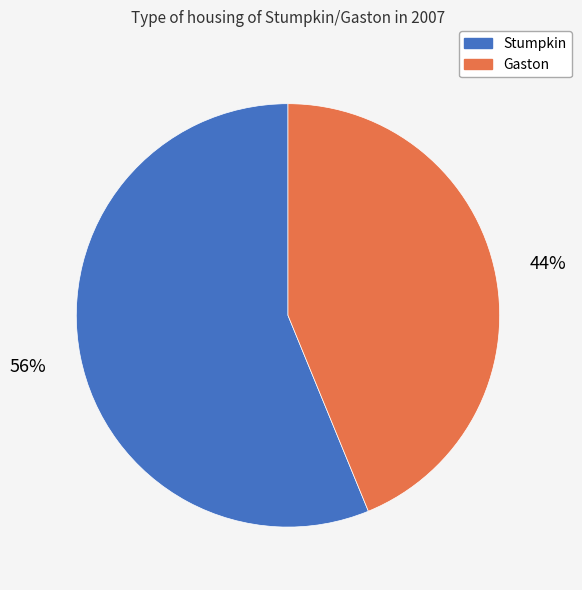

To the nearest percent, what is the average slice percentage?

50%